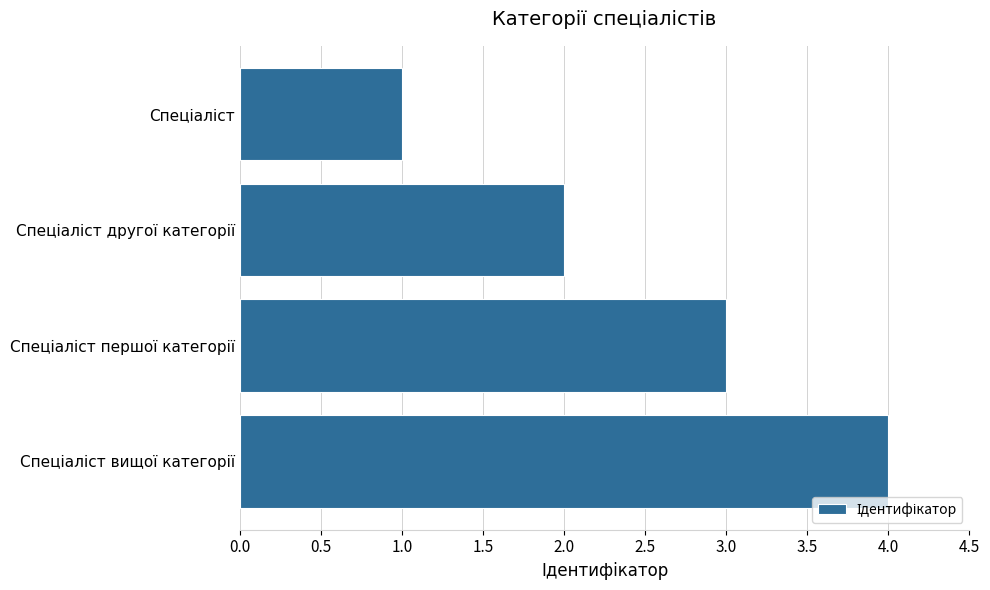

What is the sum of all values?

10